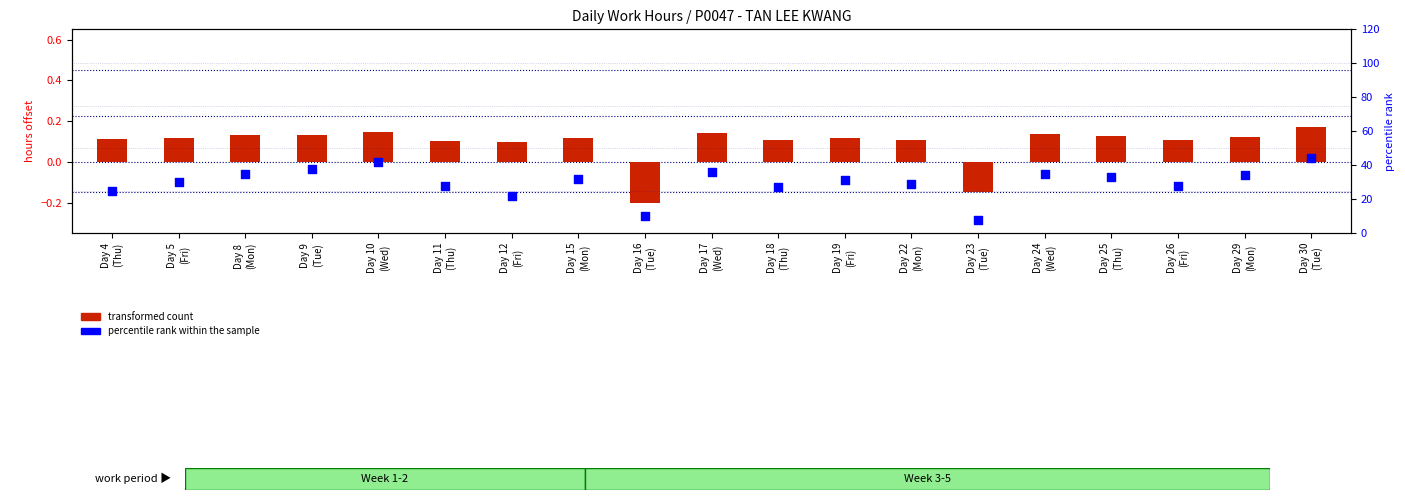

At which category is the sum across all series the highest?

Day 30
(Tue)